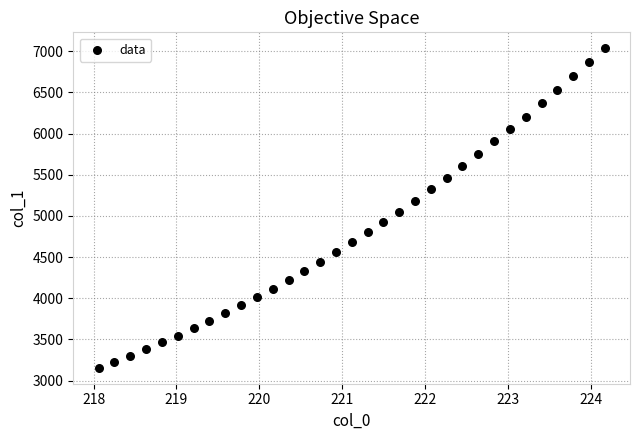

What Y value in the scatter plot is closest to 5095?

5048.9